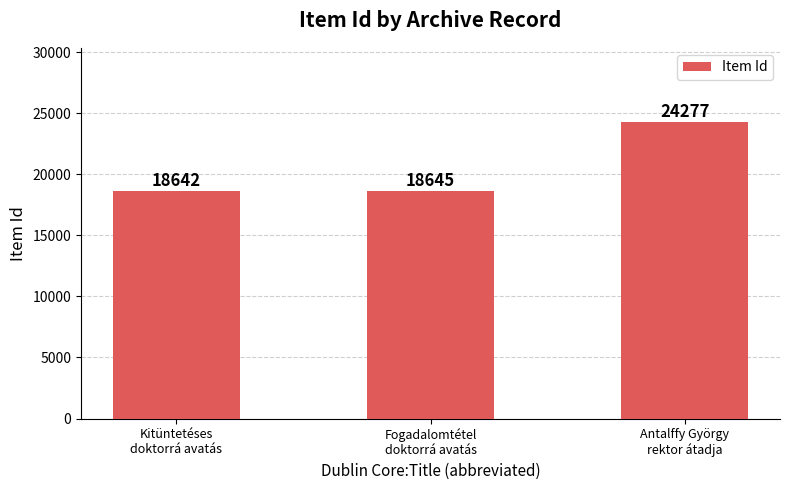

List the labels in order of value, largest first.

Antalffy György
rektor átadja, Fogadalomtétel
doktorrá avatás, Kitüntetéses
doktorrá avatás